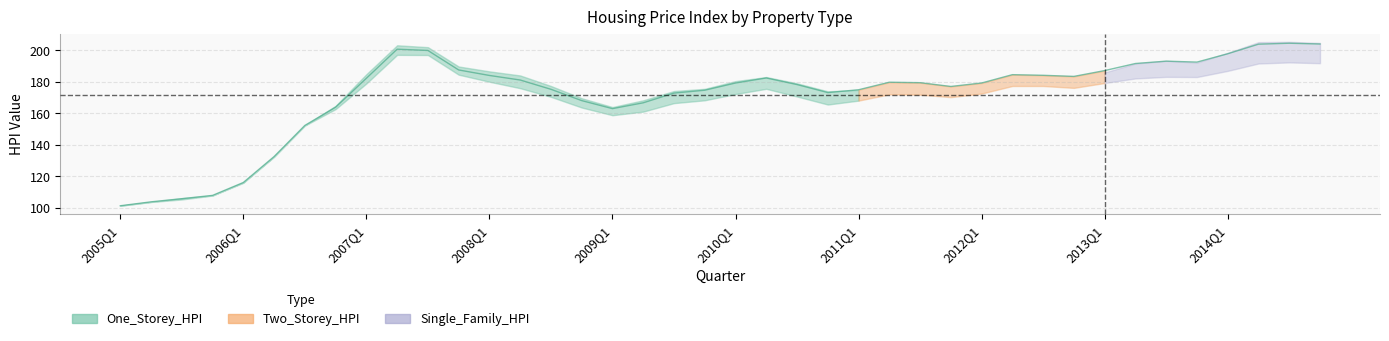

What is the total value across all series at 2014Q3?

602.5